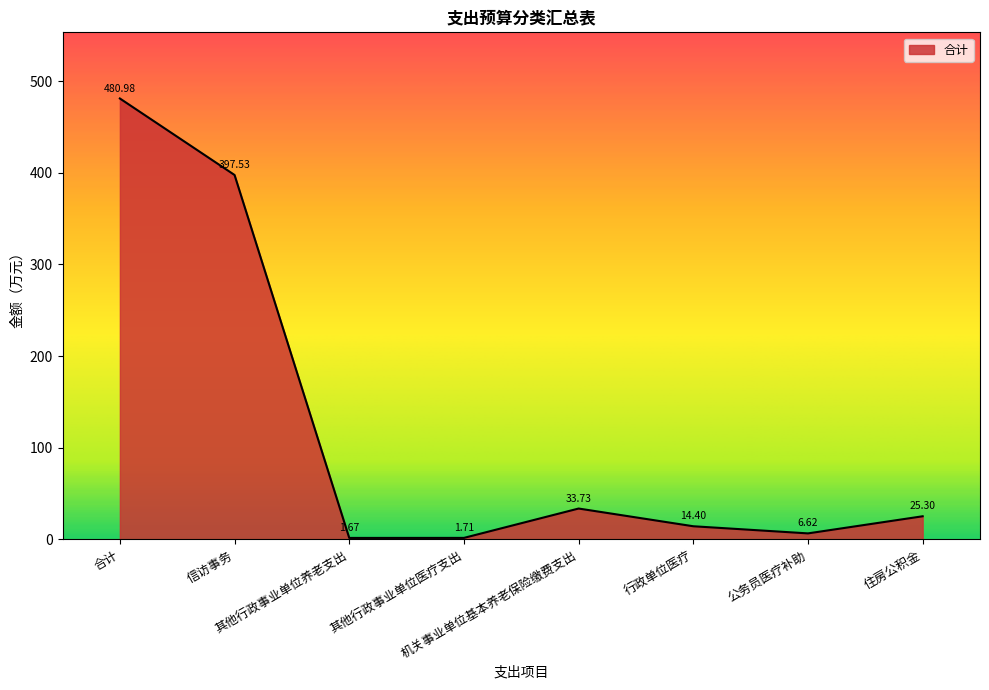

Does the chart display data point markers on the line(s)?

No